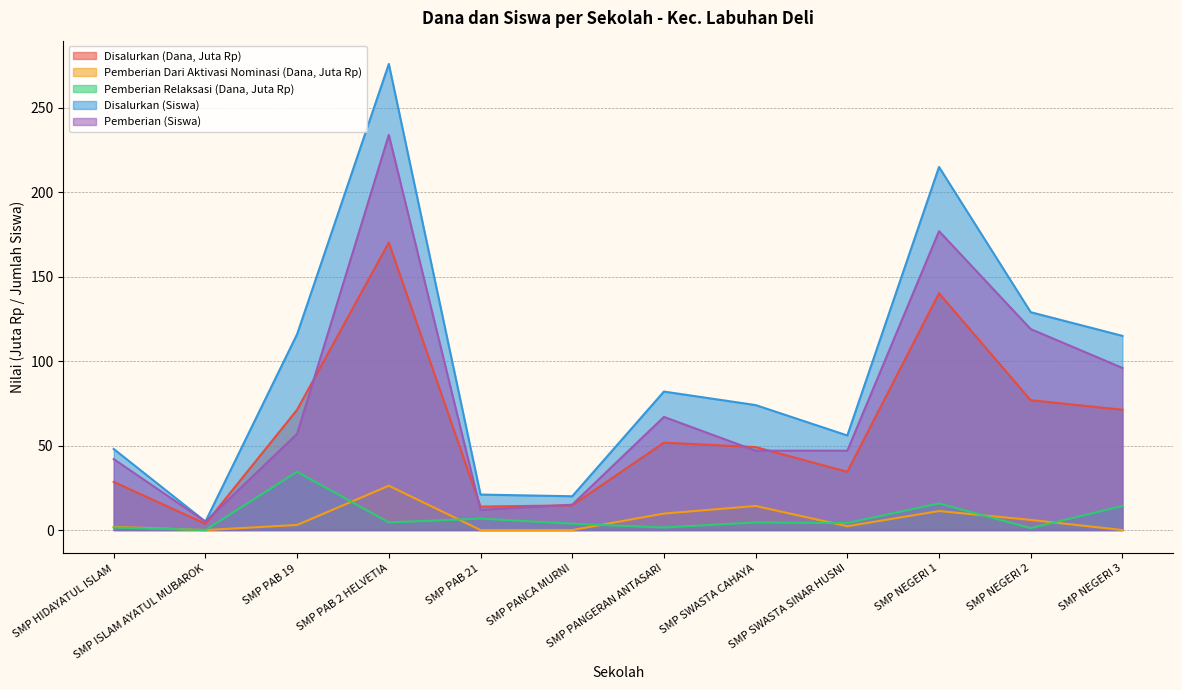

Where is the first local minimum for Pemberian Dari Aktivasi Nominasi (Dana)?

SMP ISLAM AYATUL MUBAROK